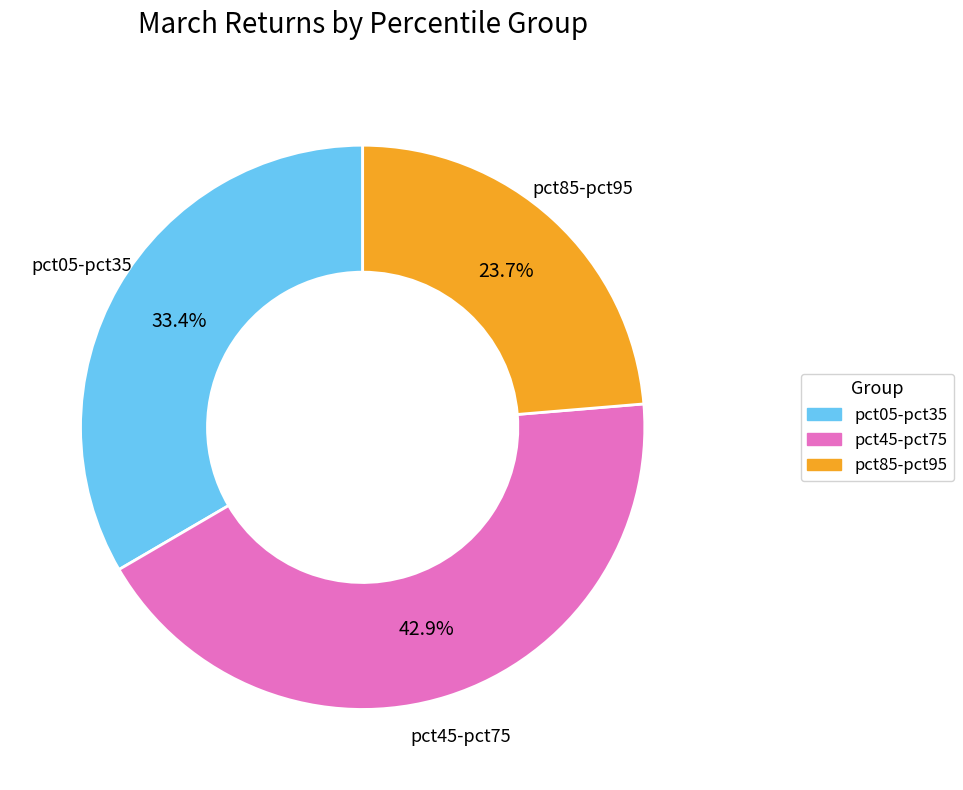

Is there any slice that represents more than half of the pie?

No